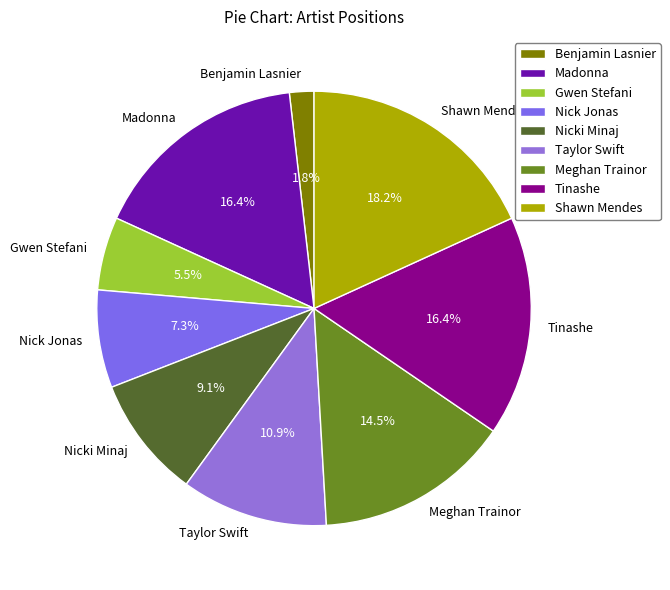

To the nearest percent, what percentage of the pie is Nicki Minaj?

9%